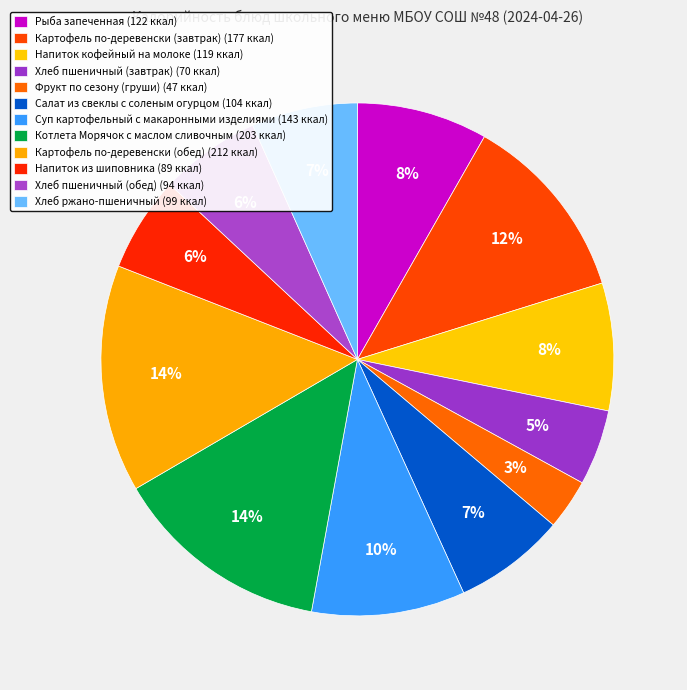

Rank the categories by value from highest to lowest.

Картофель по-деревенски (обед), Котлета Морячок с маслом сливочным, Картофель по-деревенски (завтрак), Суп картофельный с макаронными изделиями, Рыба запеченная, Напиток кофейный на молоке, Салат из свеклы с соленым огурцом, Хлеб ржано-пшеничный, Хлеб пшеничный (обед), Напиток из шиповника, Хлеб пшеничный (завтрак), Фрукт по сезону (груши)